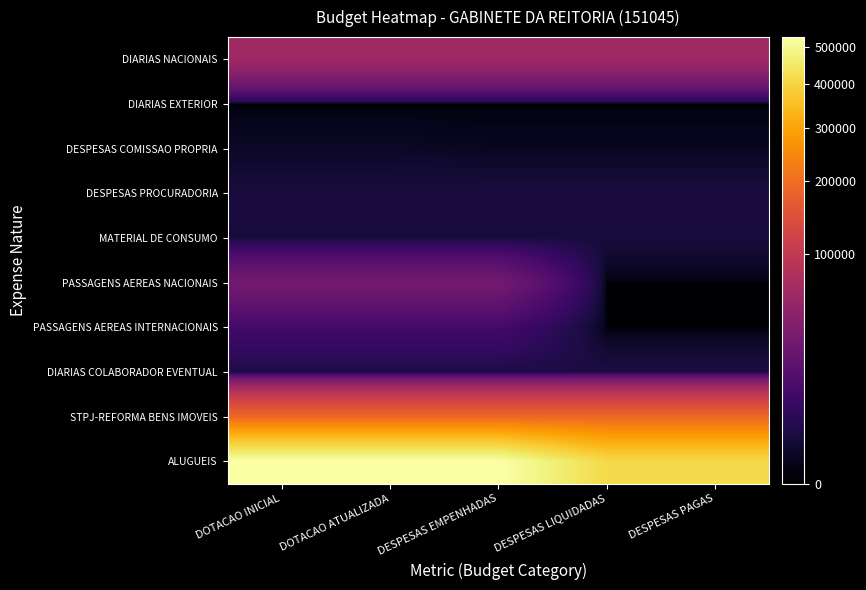

What is the spread (max minus min) of values at DESPESAS EMPENHADAS?

528128.0